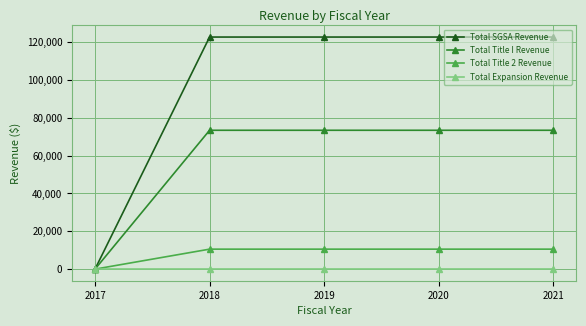

At 2018, list the series in order from smallest to largest.

Total Expansion Revenue, Total Title 2 Revenue, Total Title I Revenue, Total SGSA Revenue